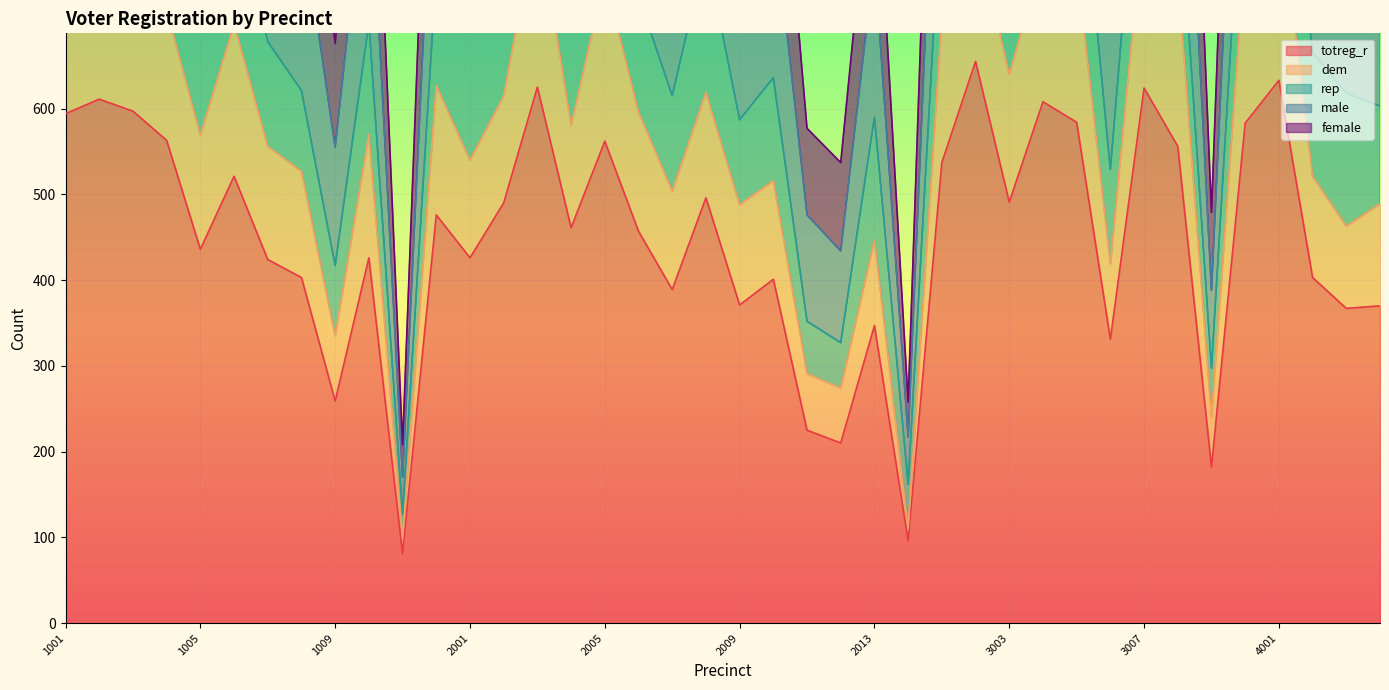

What is the maximum value for totreg_r?

655